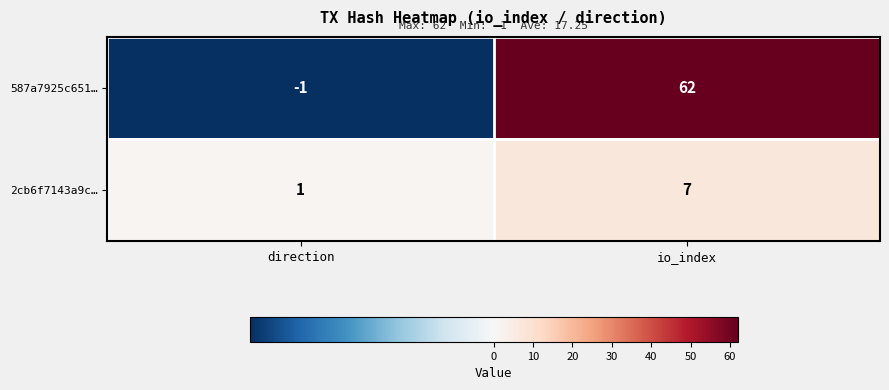

Is the value of 587a7925c651… at direction greater than the value of 2cb6f7143a9c… at direction?

No